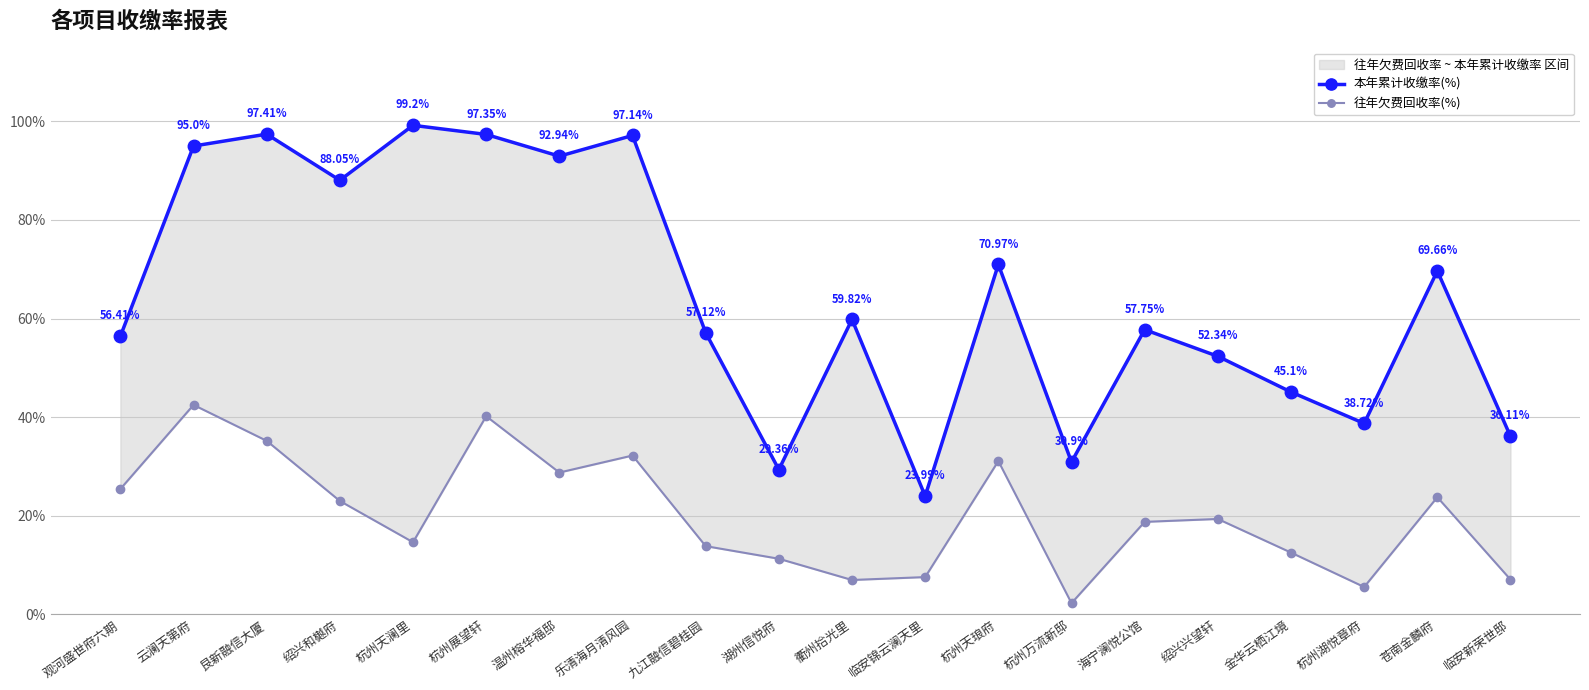

At how many categories does at least one series exceed 26?

19